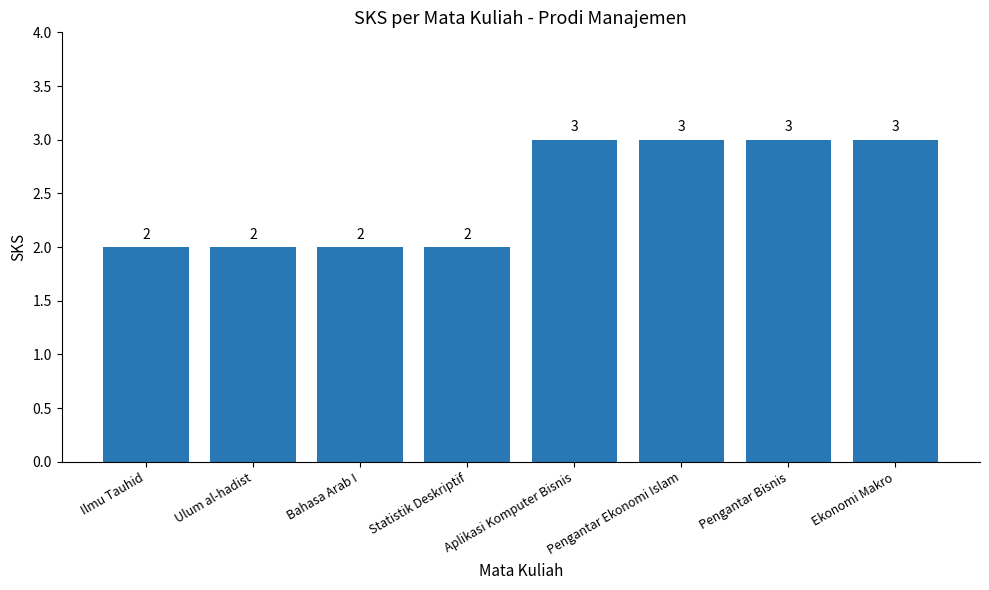

What is the ratio of the value at Aplikasi Komputer Bisnis to the value at Ilmu Tauhid?

1.5